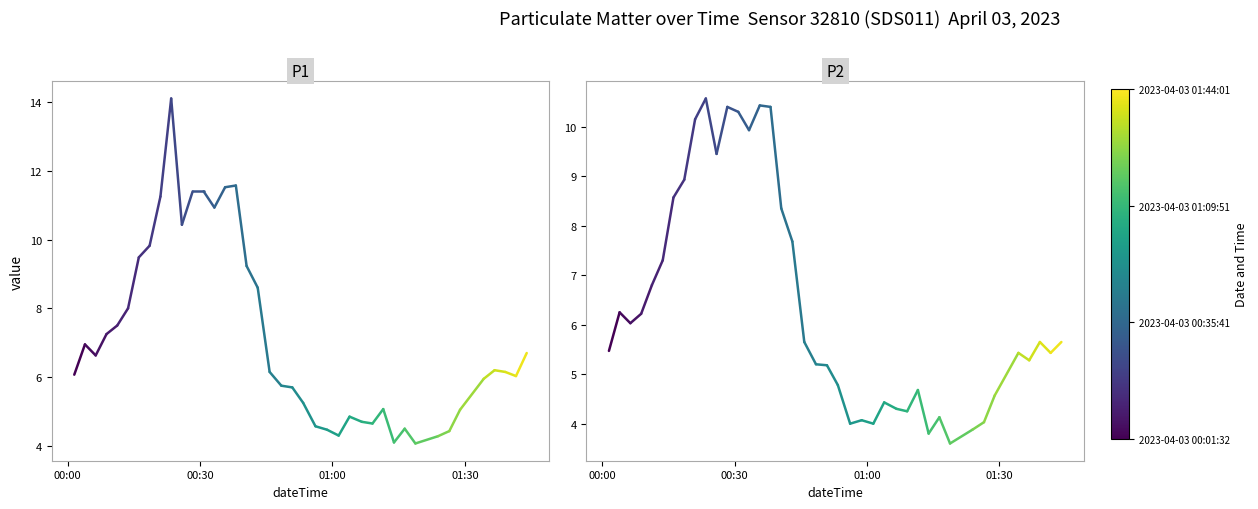

What is the average value of the P2 series?

5.9